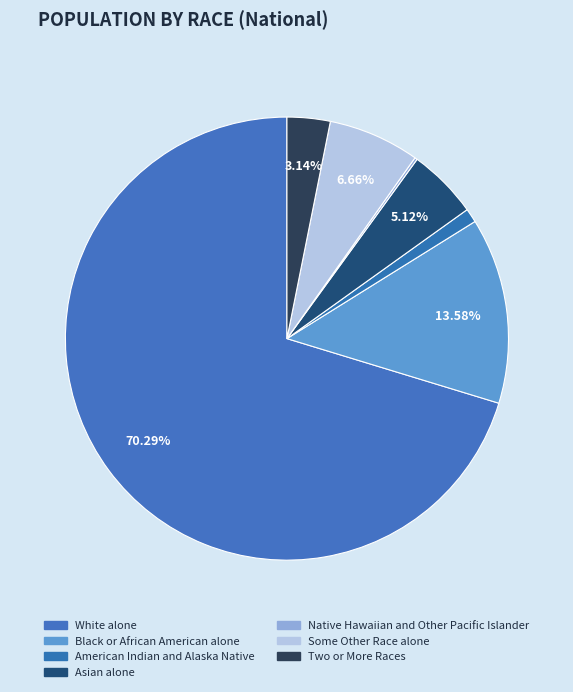

What portion of the pie excludes Native Hawaiian and Other Pacific Islander?

99.8%